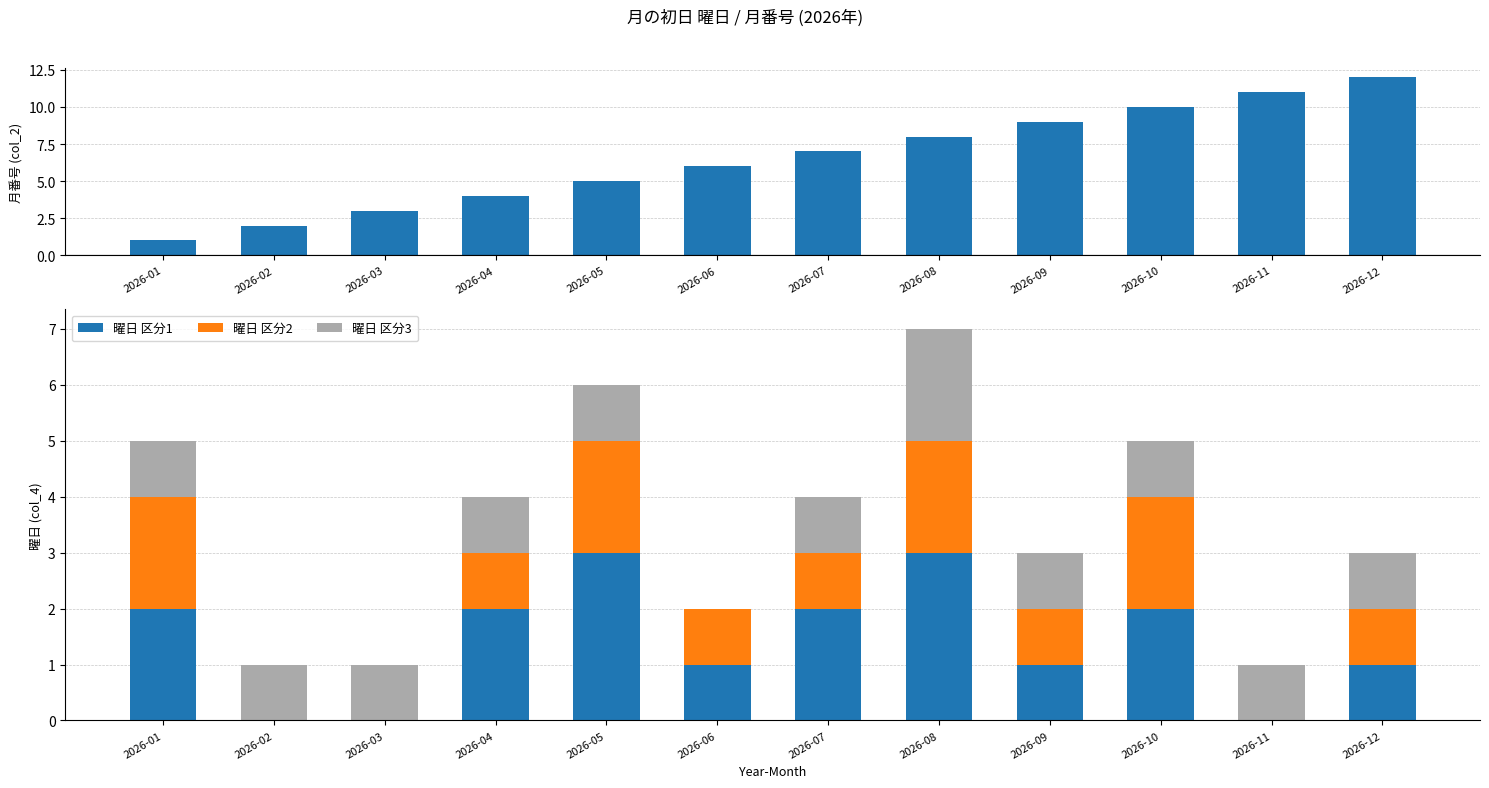

True or false: 曜日 区分2 has a value of 2 at 2026-09.

False